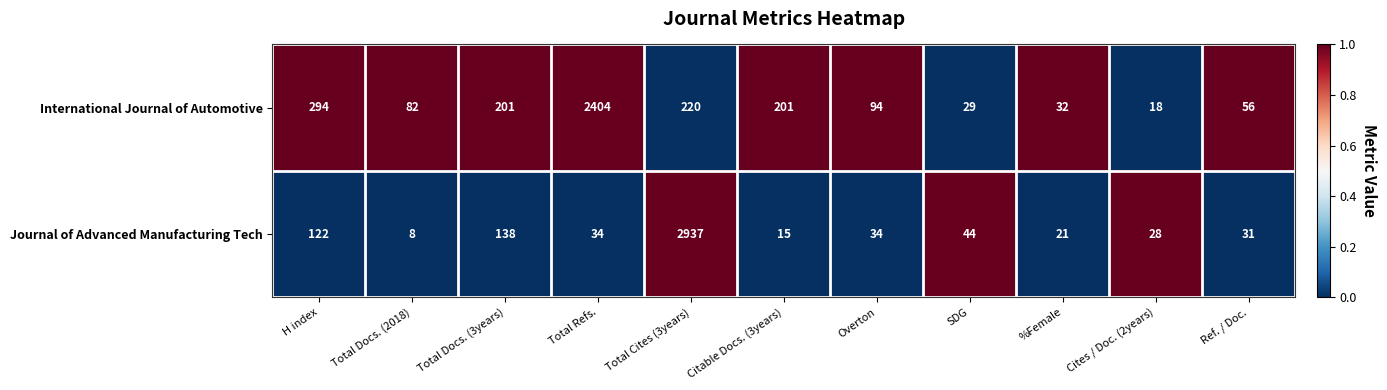

What is the difference between the maximum and minimum values in the International Journal of Automotive series?

2386